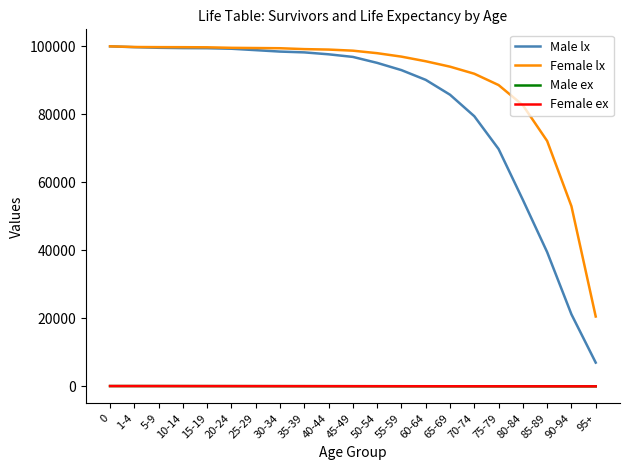

Is this an area chart (filled region under the line)?

No